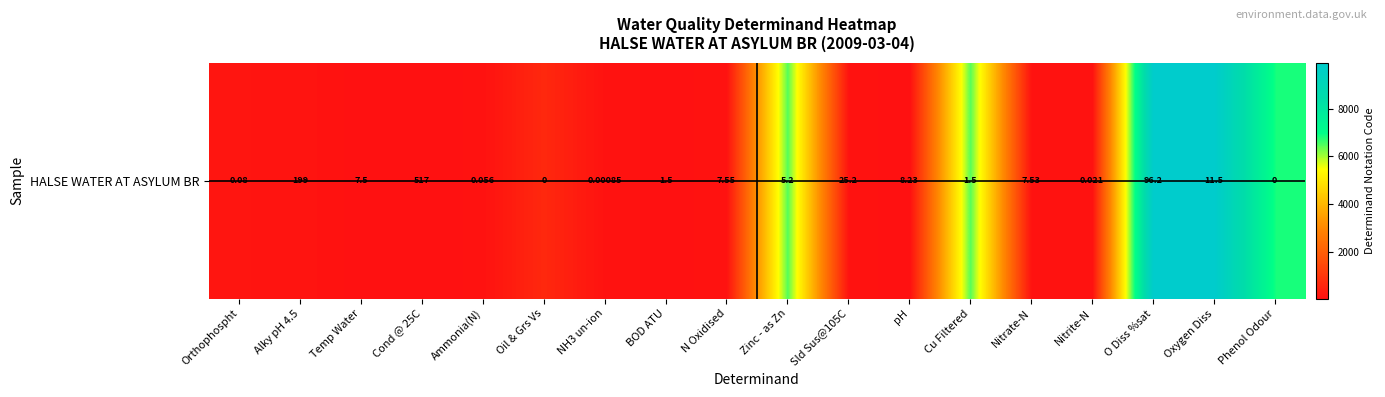

At which label does the data first exceed 135?

Orthophospht